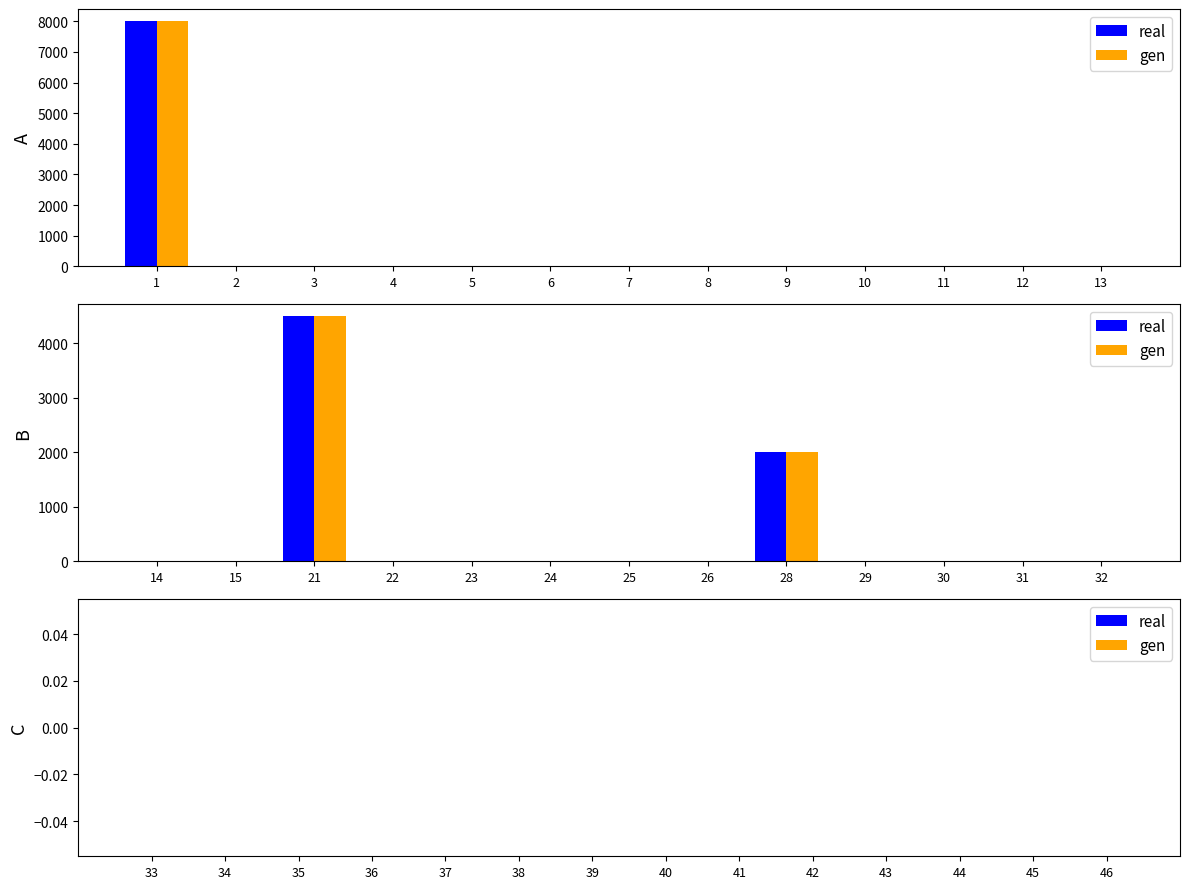

Is the value of 要求額 at 7 greater than the value of 執行額 at 43?

No